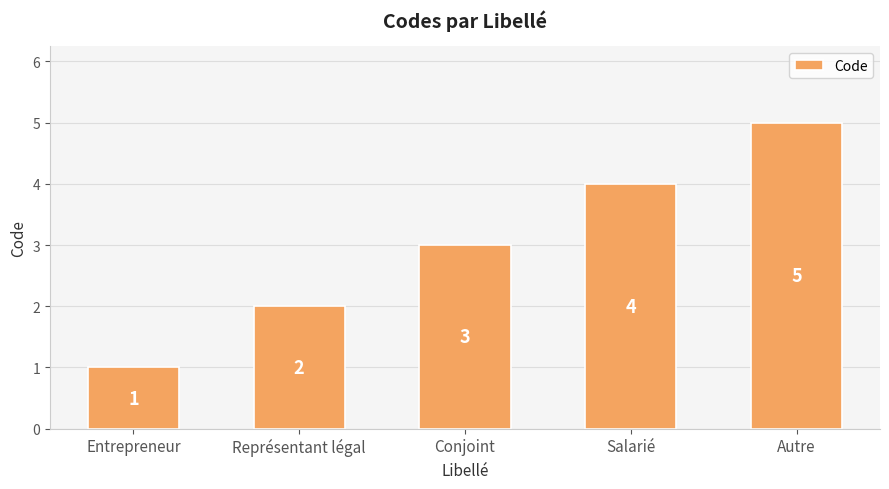

Does the chart contain stacked bars?

No